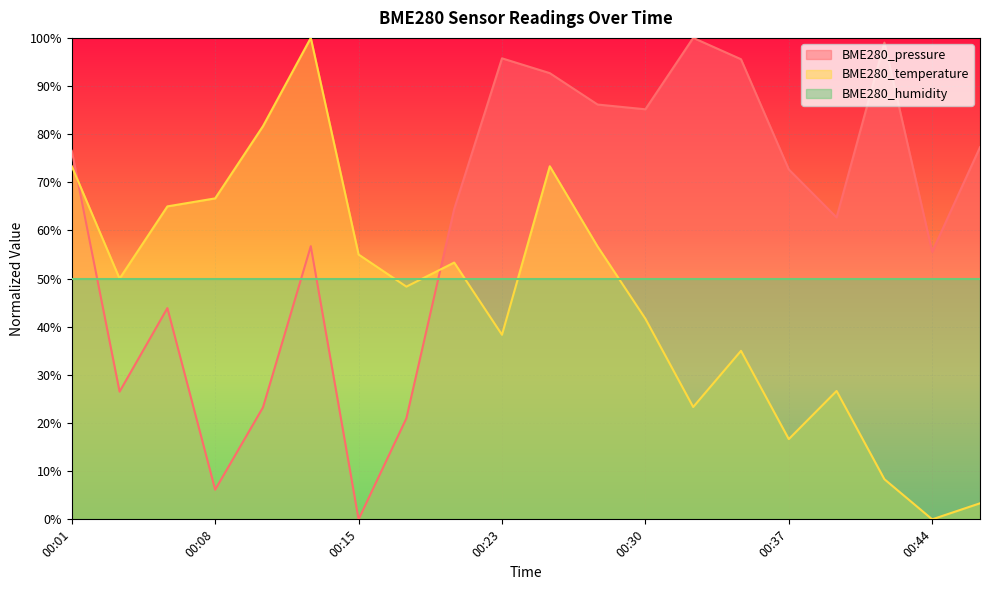

Which series has the widest spread of values?

BME280_pressure